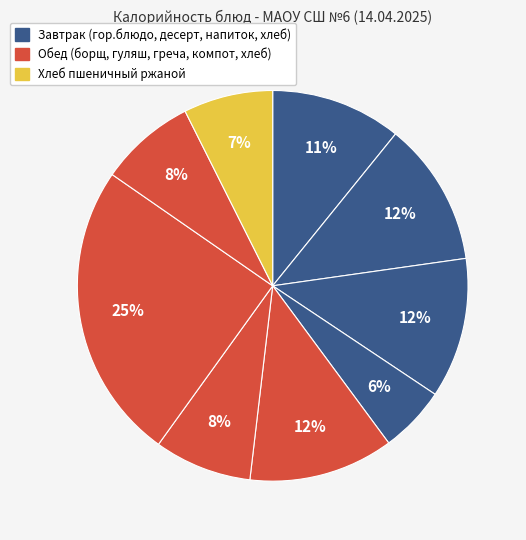

Is there any slice that represents more than half of the pie?

No